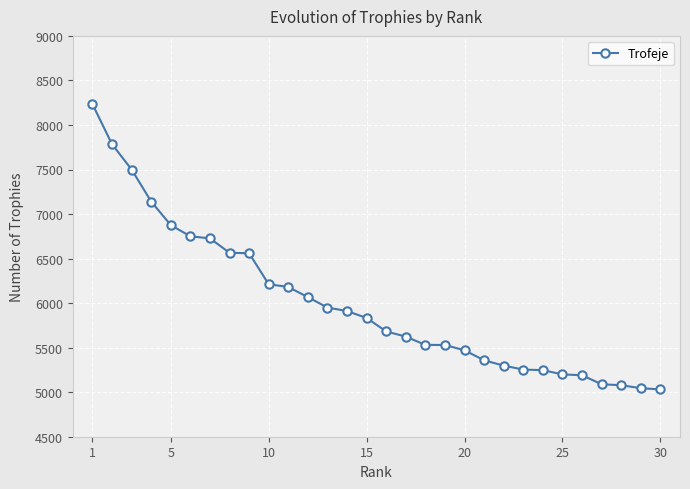

What is the greatest value displayed?

8235